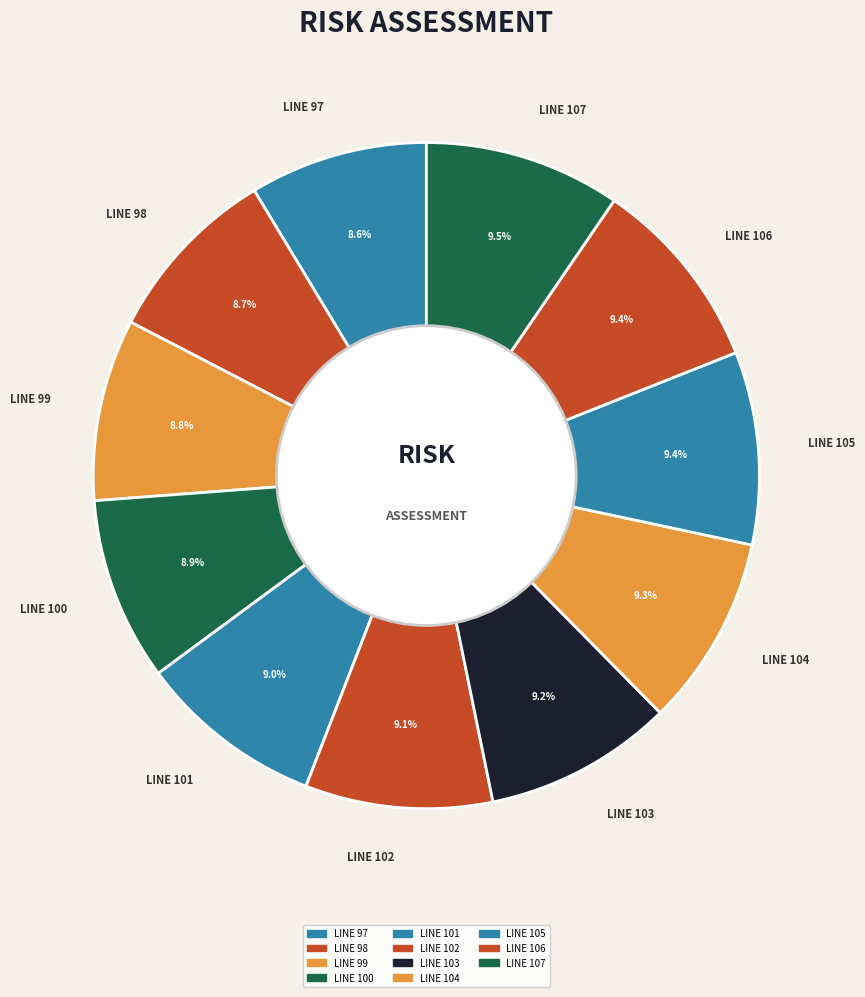

To the nearest percent, what is the average slice percentage?

9%